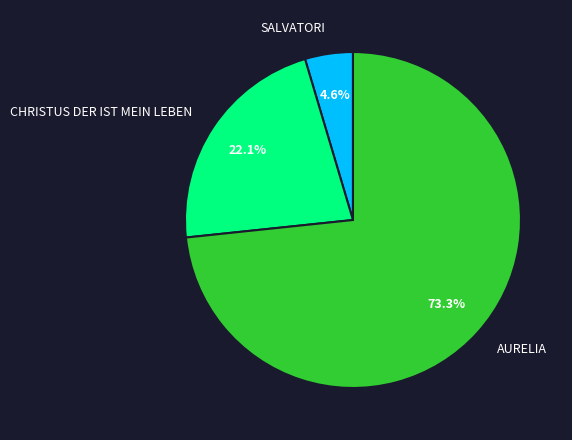

What is the total percentage of AURELIA and CHRISTUS DER IST MEIN LEBEN?

95.4%